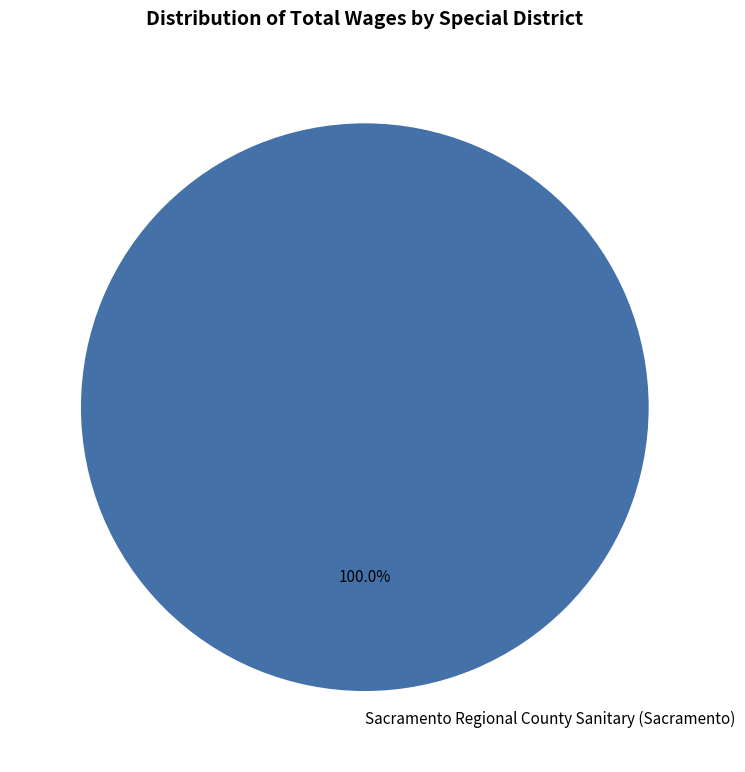

Is it true that Sacramento Regional County Sanitary (Sacramento) is 100% of the pie?

True